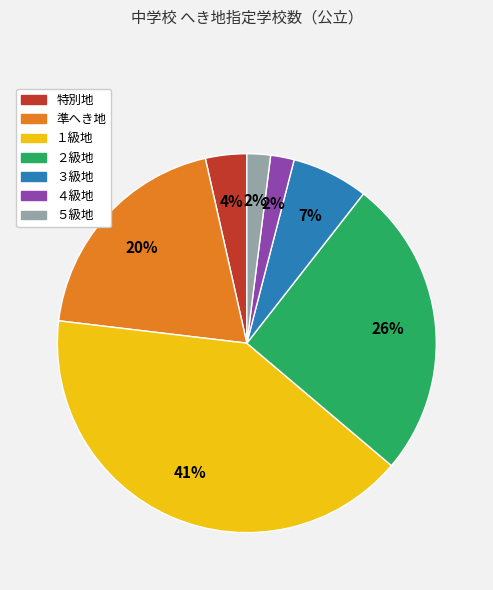

The 特別地 slice represents 4% of the pie. True or false?

True